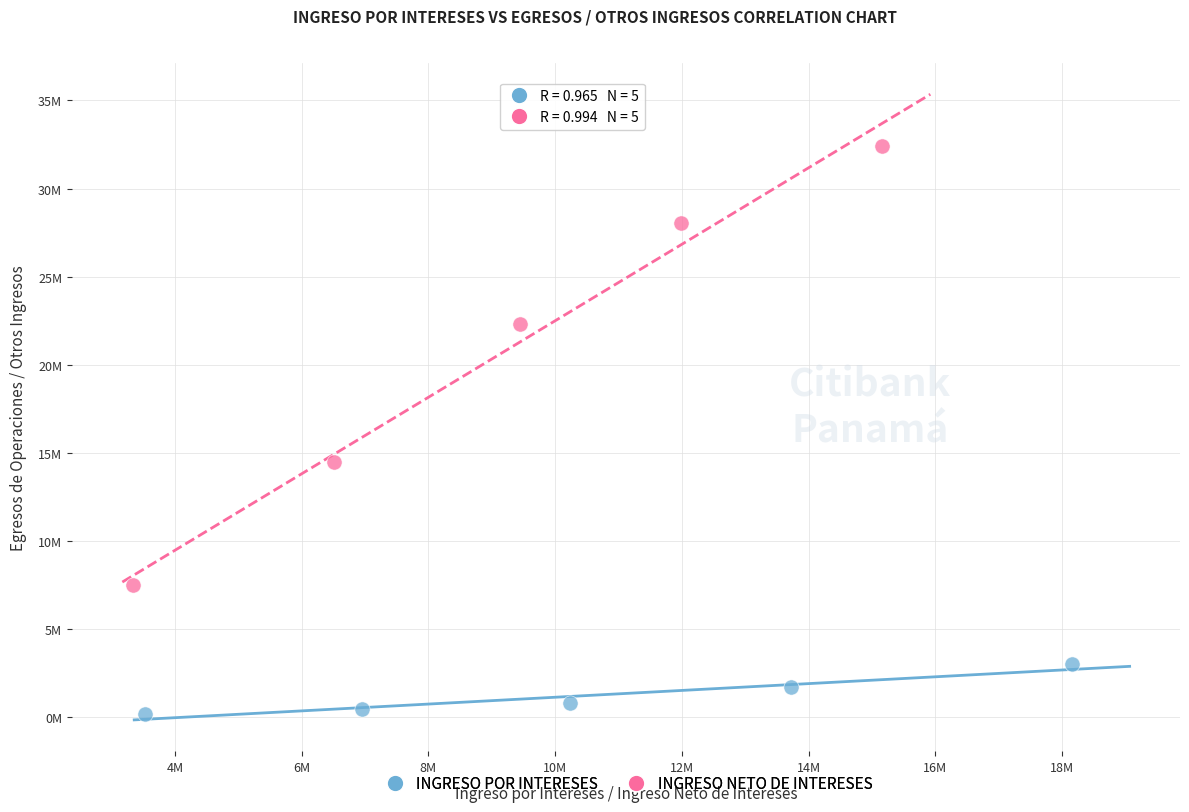

Which series reaches the maximum Y coordinate?

INGRESO NETO DE INTERESES